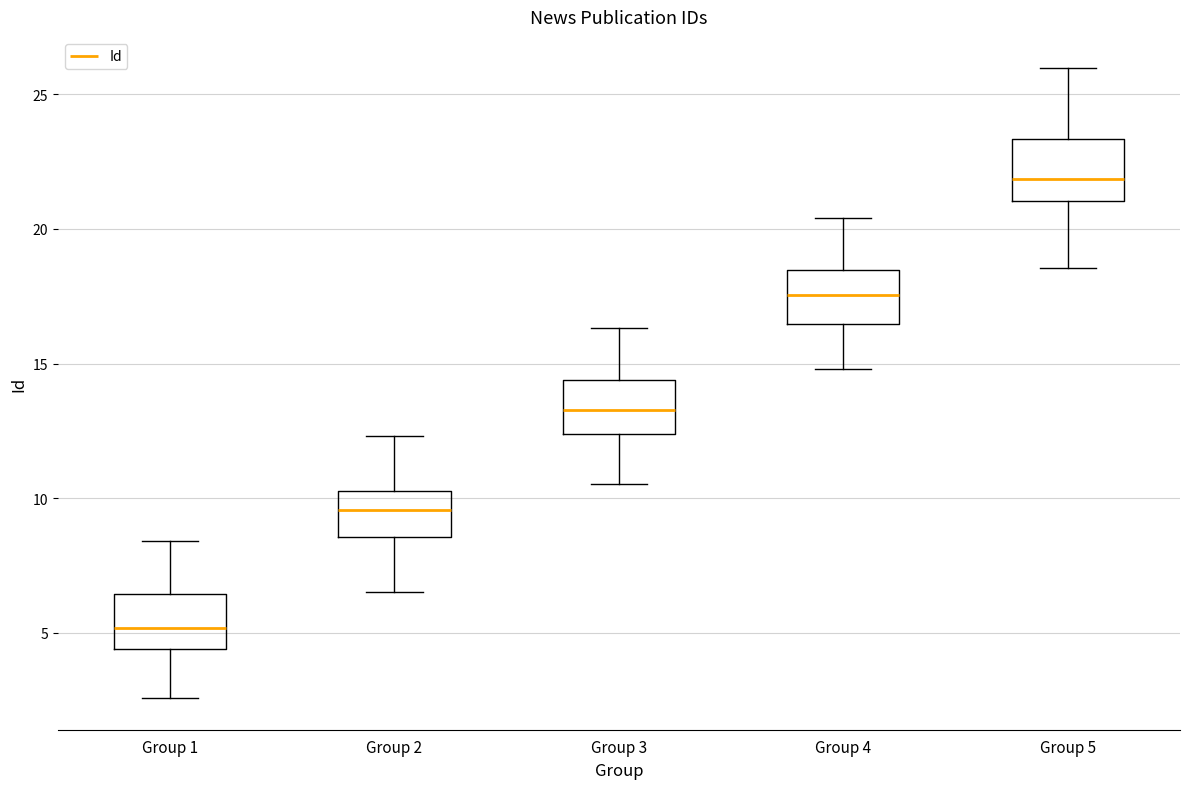

Reading left to right, read every box against the y-axis: the position of its median line, the range the box covers, and the ends of its whiskers. The values are not printed on the chart, so give them approximately, as read against the axis.

Group 1: median 5.0, box 4.5 to 6.5, whiskers 2.5 to 8.5
Group 2: median 9.5, box 8.5 to 10.5, whiskers 6.5 to 12.5
Group 3: median 13.5, box 12.5 to 14.5, whiskers 10.5 to 16.5
Group 4: median 17.5, box 16.5 to 18.5, whiskers 15.0 to 20.5
Group 5: median 22.0, box 21.0 to 23.5, whiskers 18.5 to 26.0